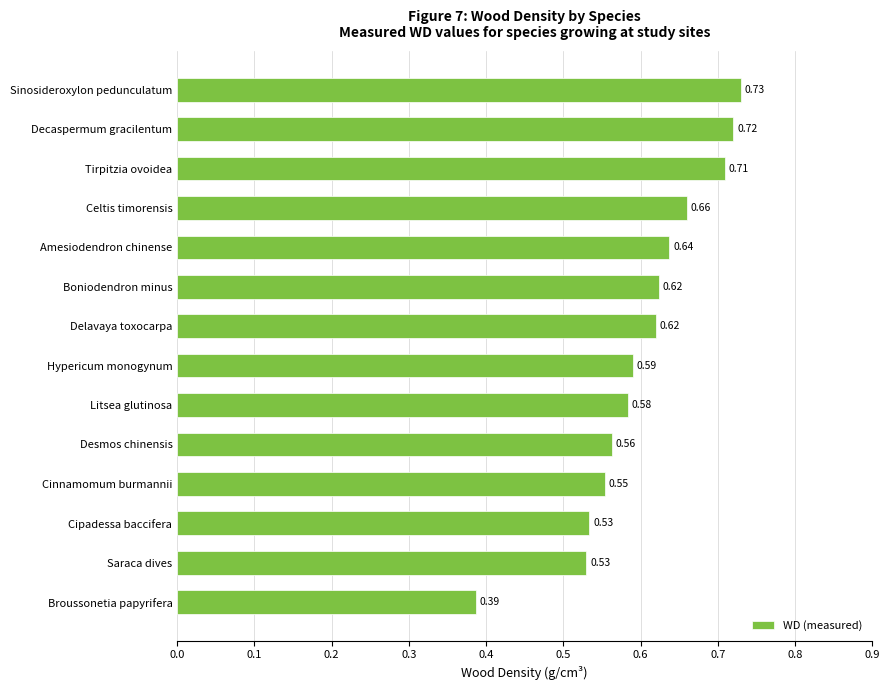

Which has a higher value, Broussonetia papyrifera or Cipadessa baccifera?

Cipadessa baccifera